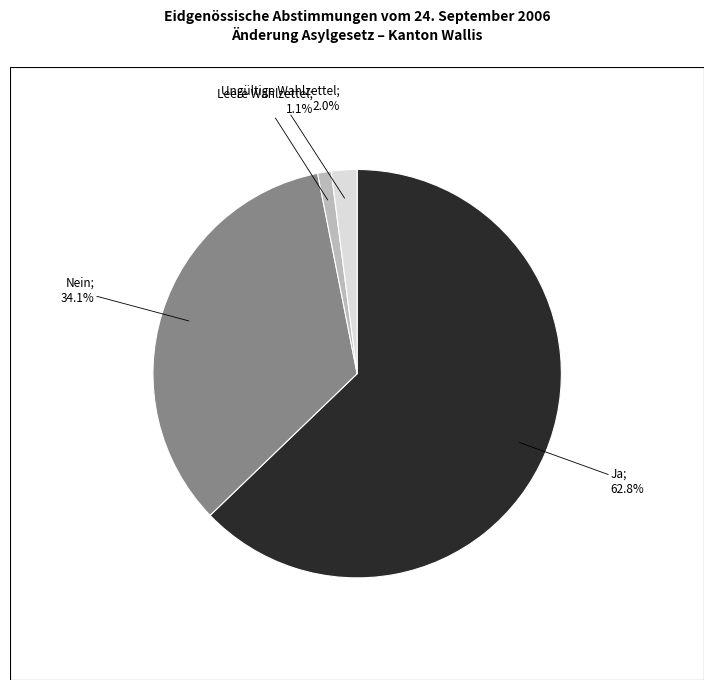

Does any single category account for the majority?

Yes